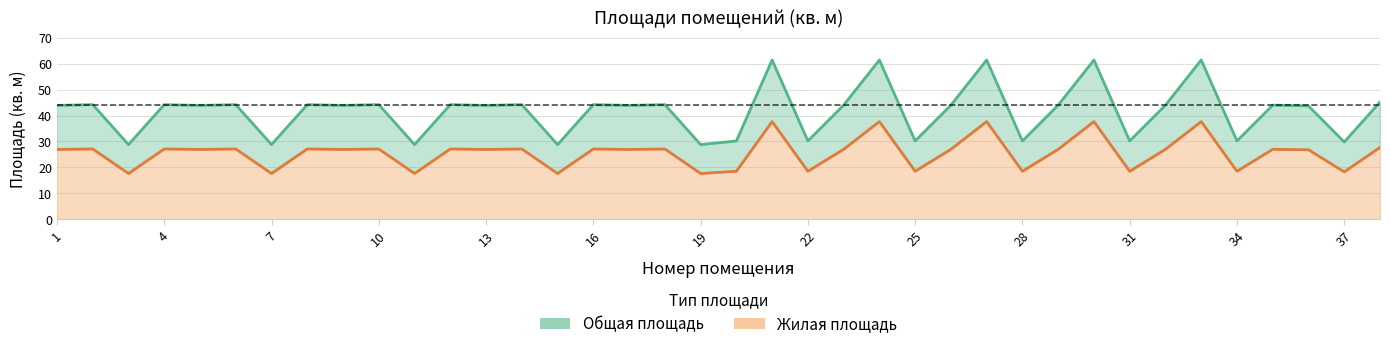

At which category does Общая площадь reach its first local valley?

3